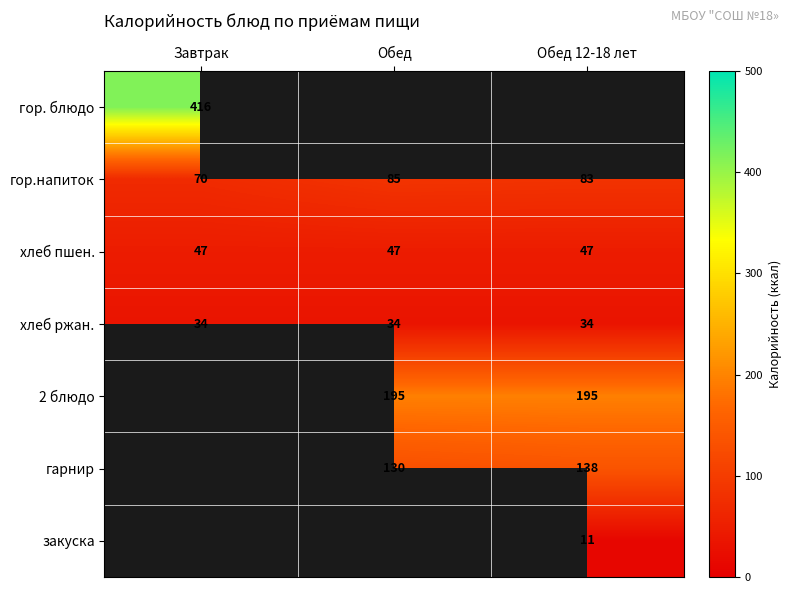

What is the highest value of the хлеб пшен. series?

47